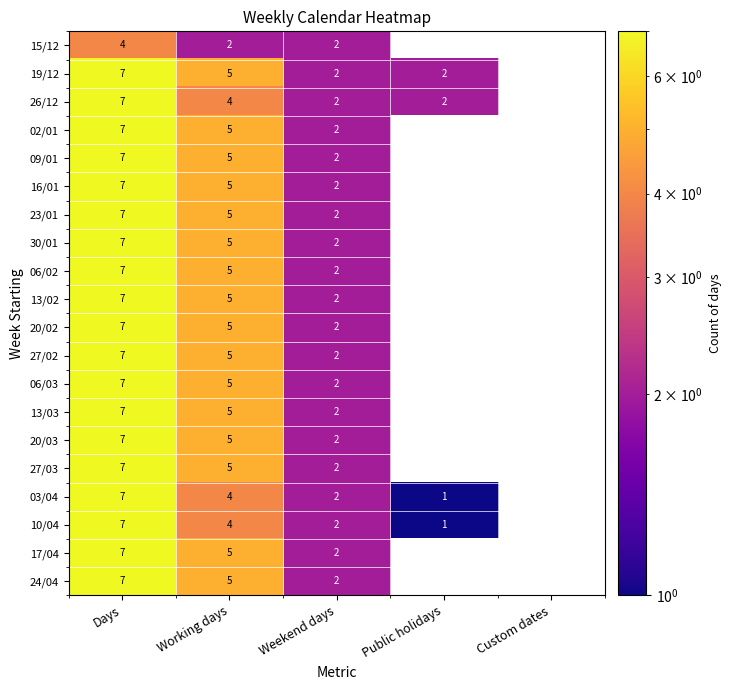

The value of 03/04 at Weekend days is 3. True or false?

False